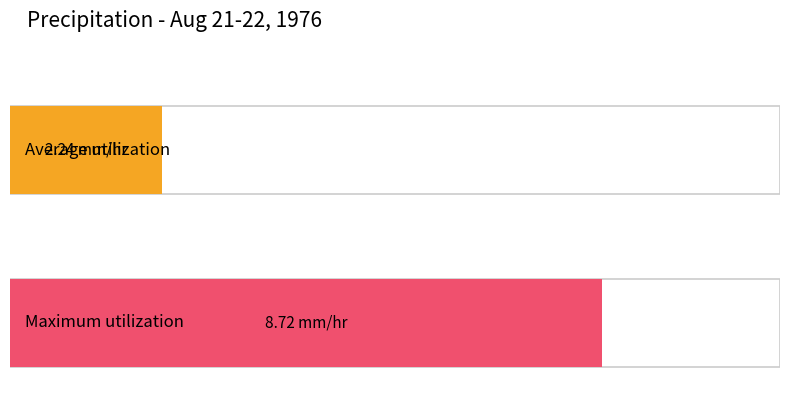

What is the greatest value displayed?

8.7